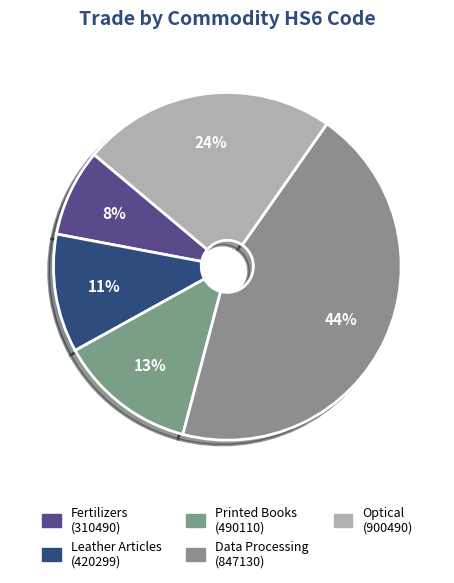

How many slices are in this pie chart?

5